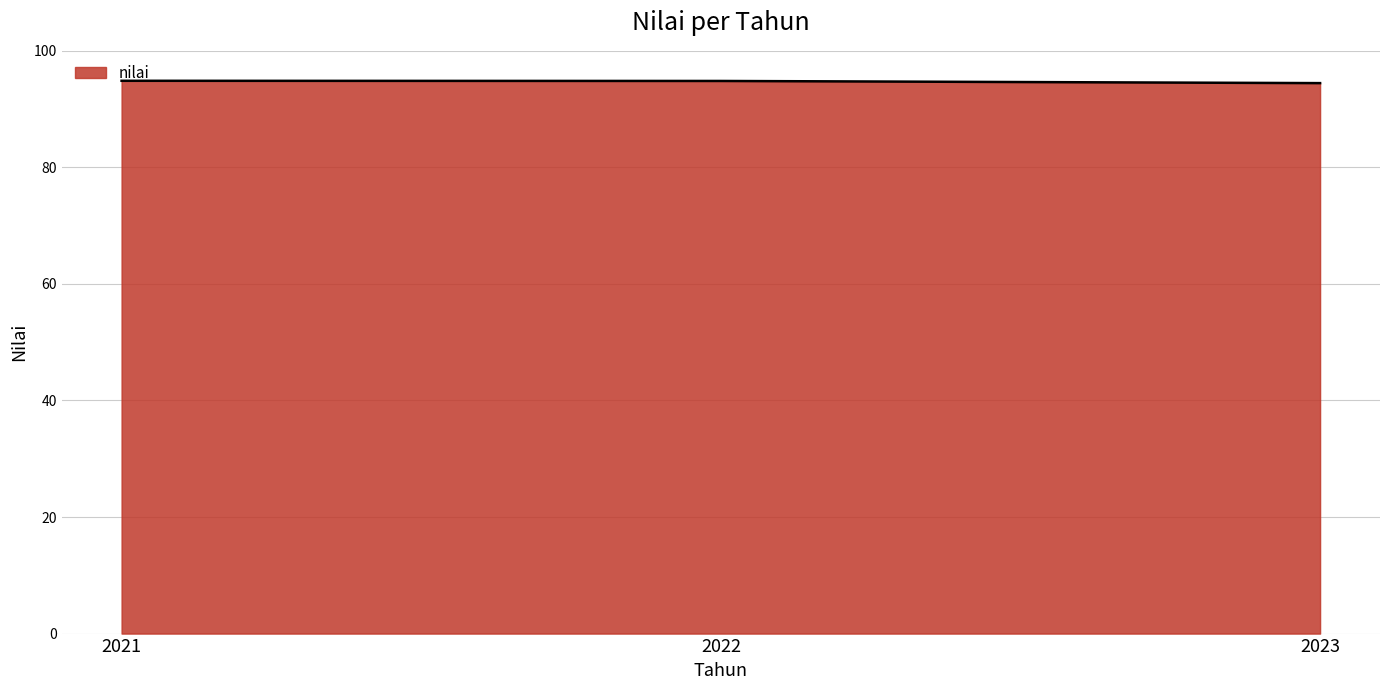

What is the average value?

94.7